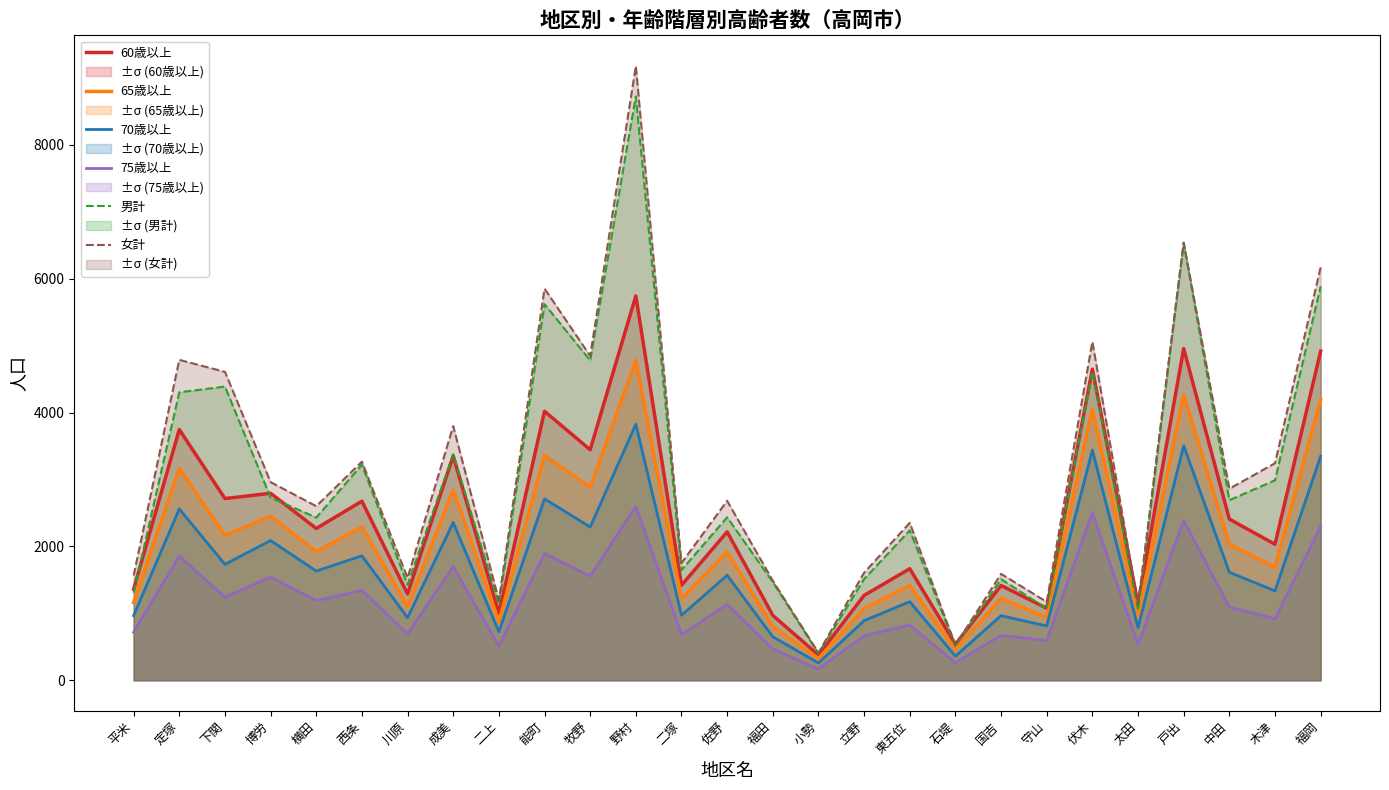

How many distinct data groups are displayed?

6